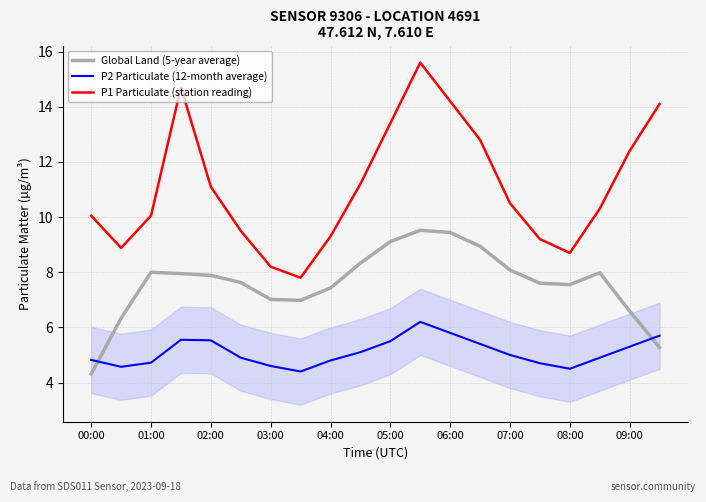

Rank the series by their maximum value, from highest to lowest.

P1 Particulate (station reading), Global Land (5-year average), P2 Particulate (12-month average)